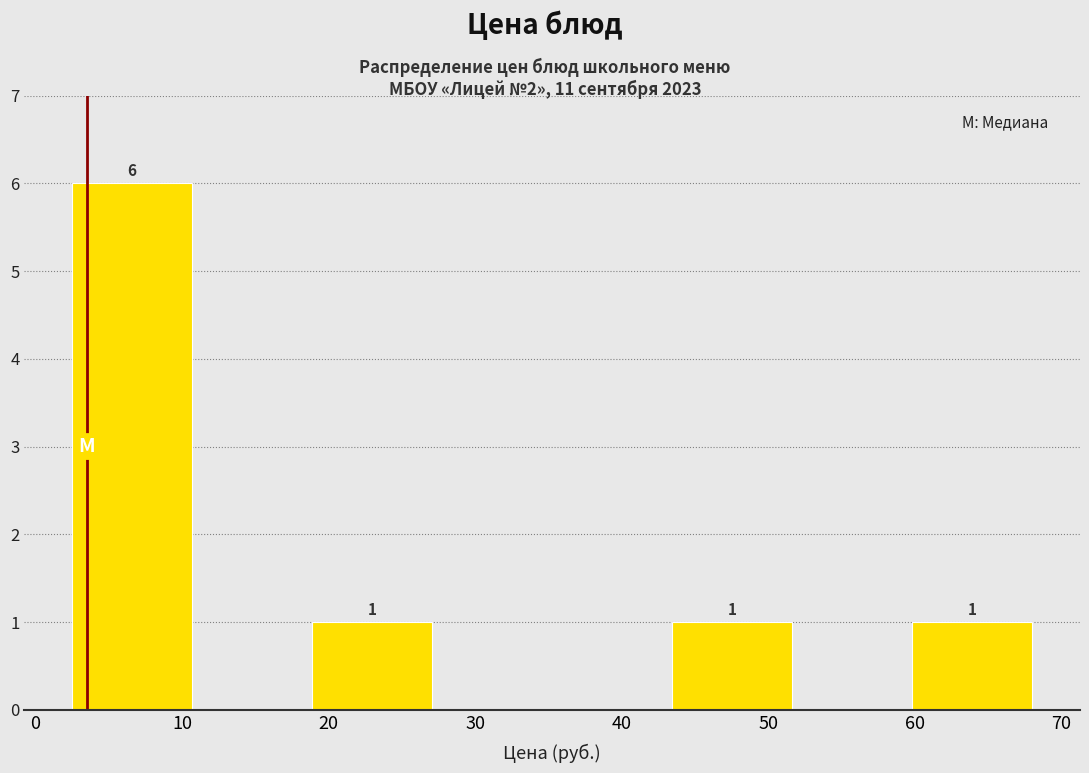

Over which range of the x-axis is the bar tallest?

3 to 11